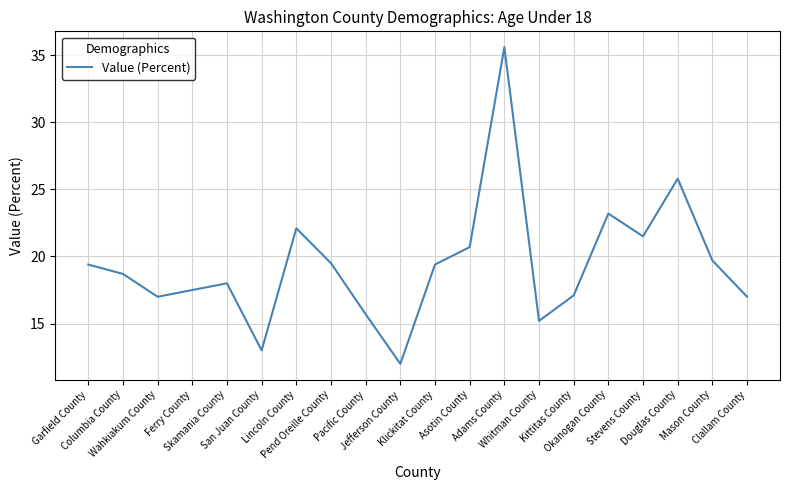

How many lines are shown in the chart?

1